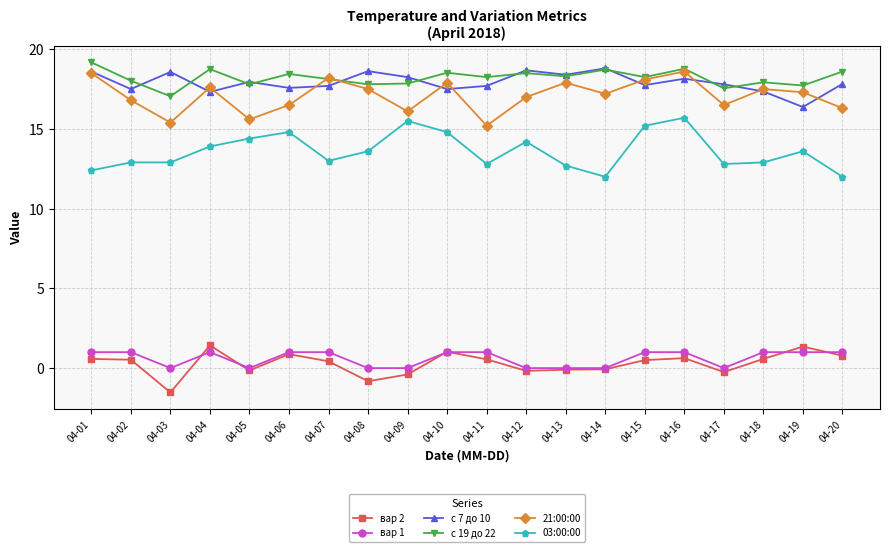

What are all the series names shown in the legend?

вар 2, вар 1, с 7 до 10, с 19 до 22, 21:00:00, 03:00:00